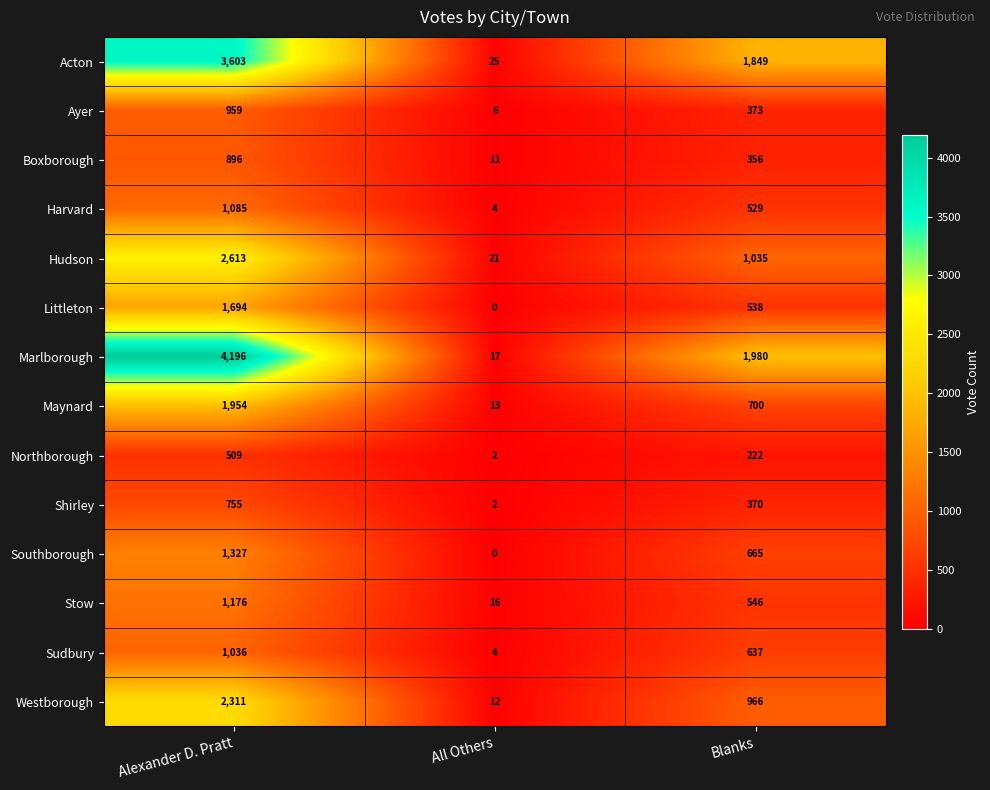

Which series has the widest spread of values?

Marlborough